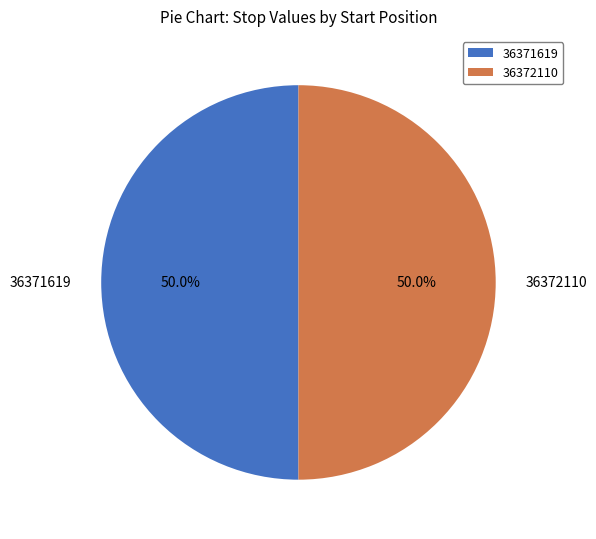

Count the number of slices in the pie.

2